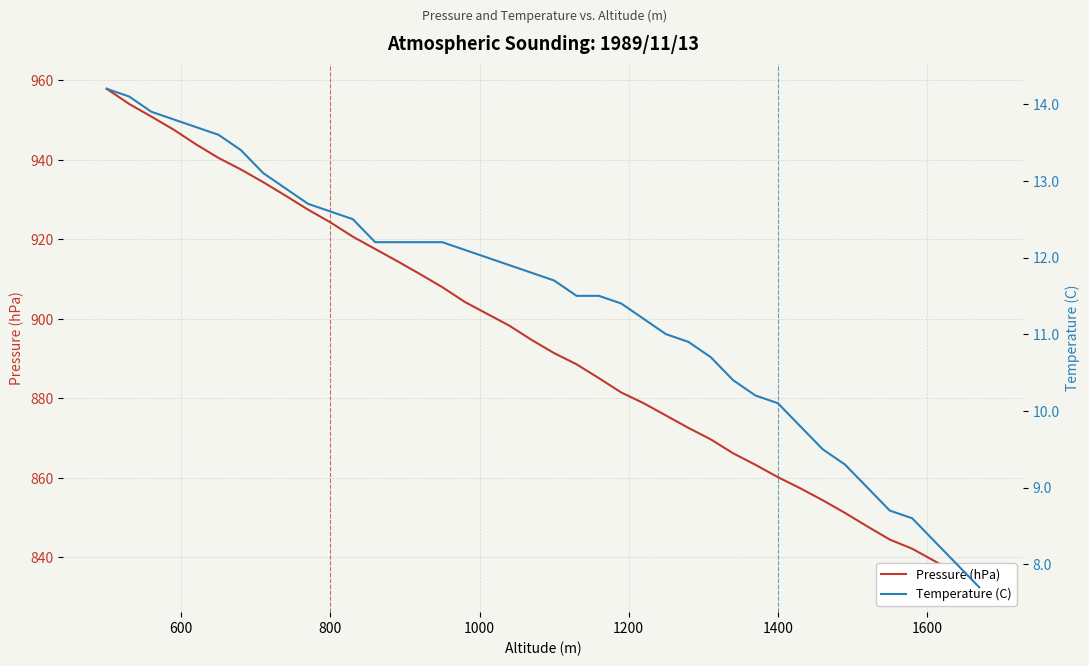

How many data points in Pressure (hPa) are less than 894?

20